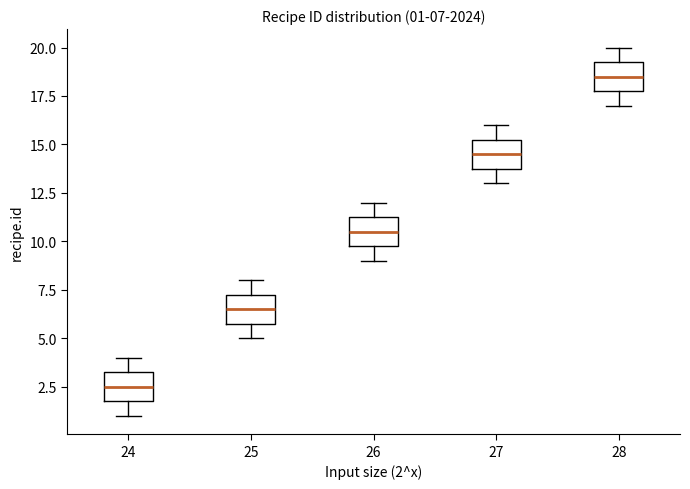

Which box has the highest median line?

28